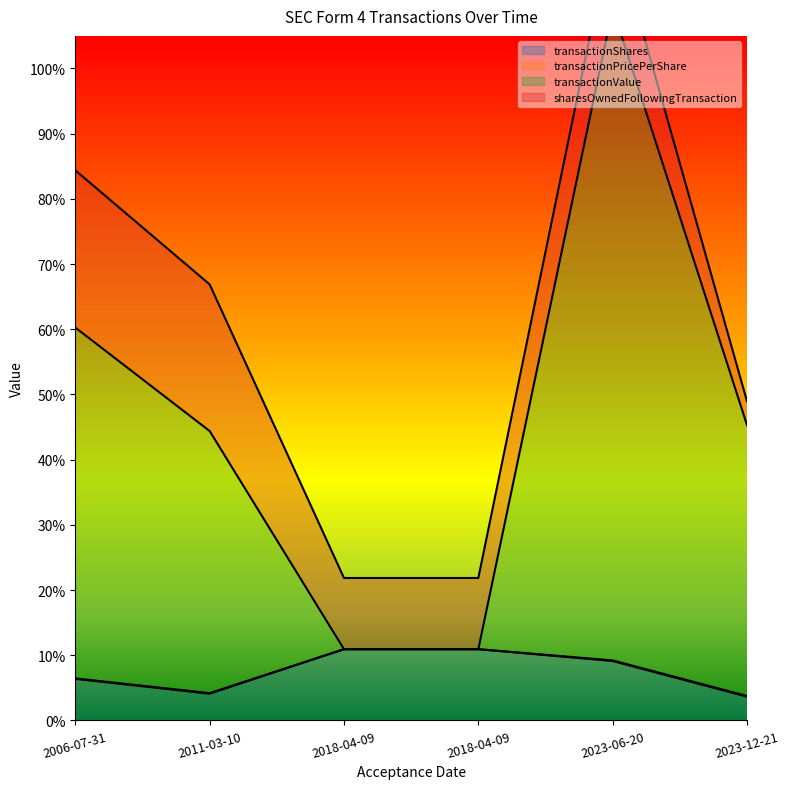

What is the label of the 2nd point from the left?

2011-03-10